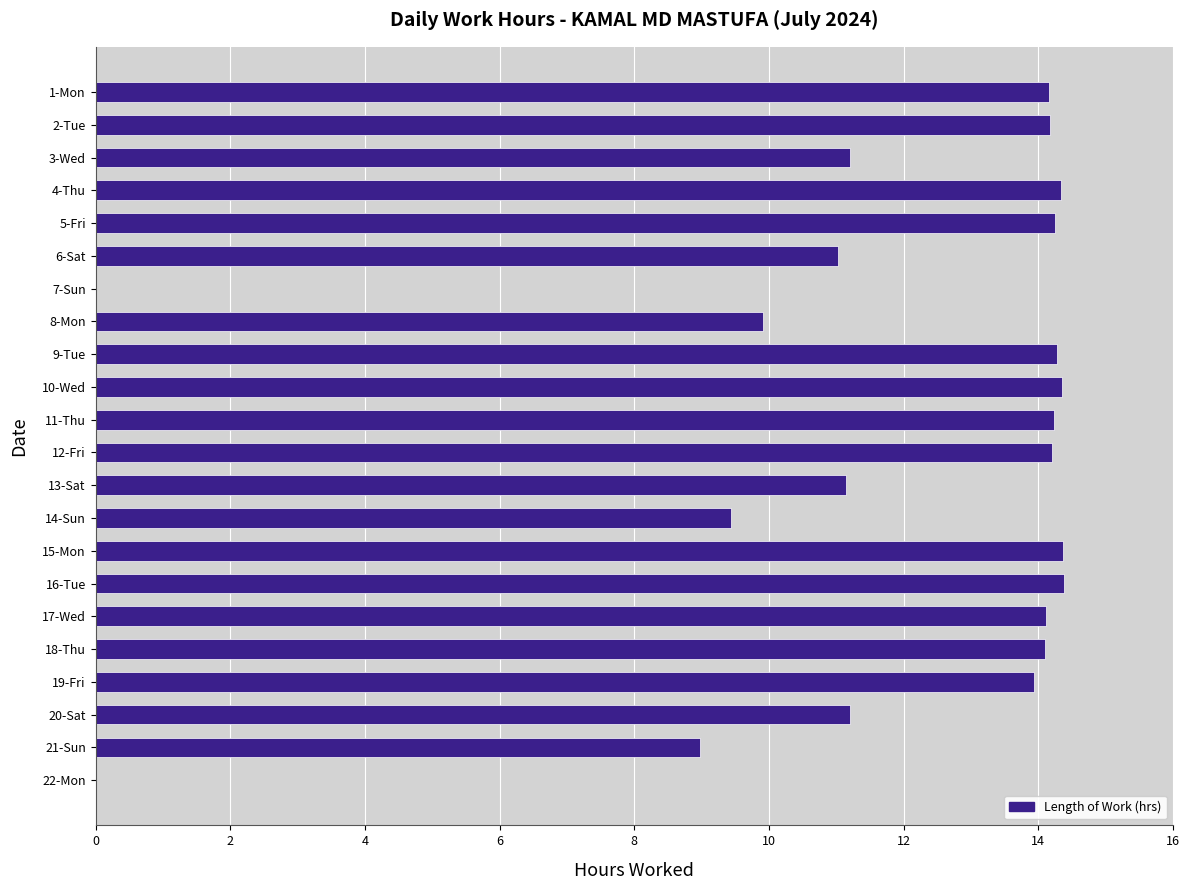

What is the sum of the values at 21-Sun and 20-Sat?

20.2